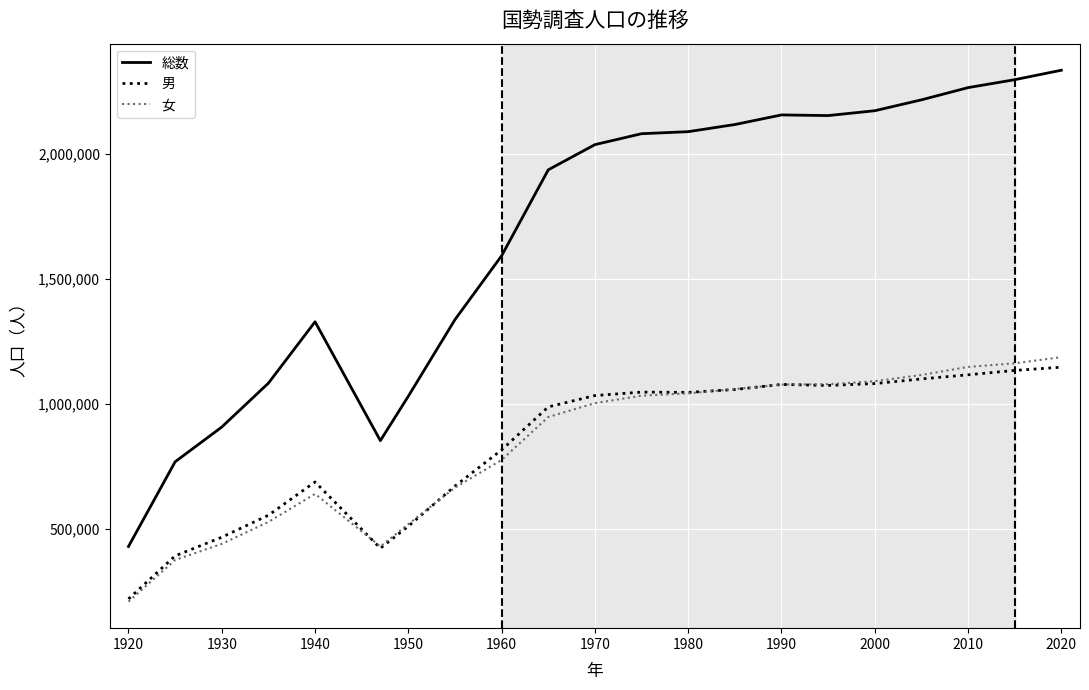

What is the sum of all 総数 values?

35171334